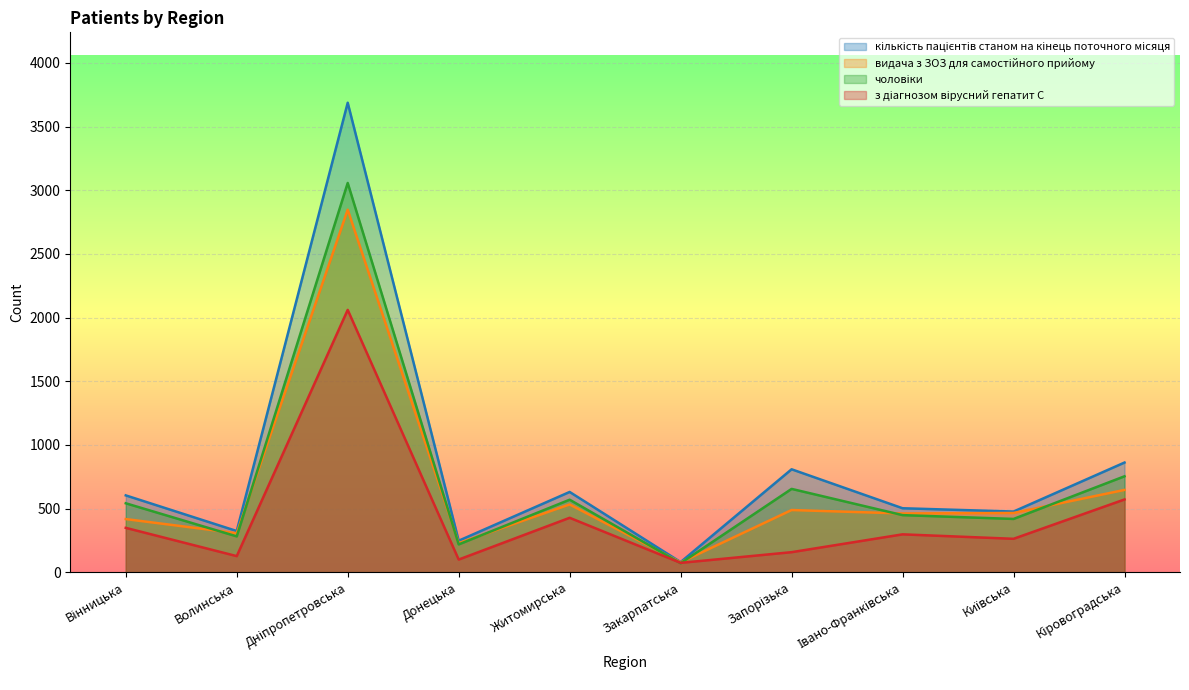

What is the maximum value for кількість пацієнтів станом на кінець поточного місяця?

3687